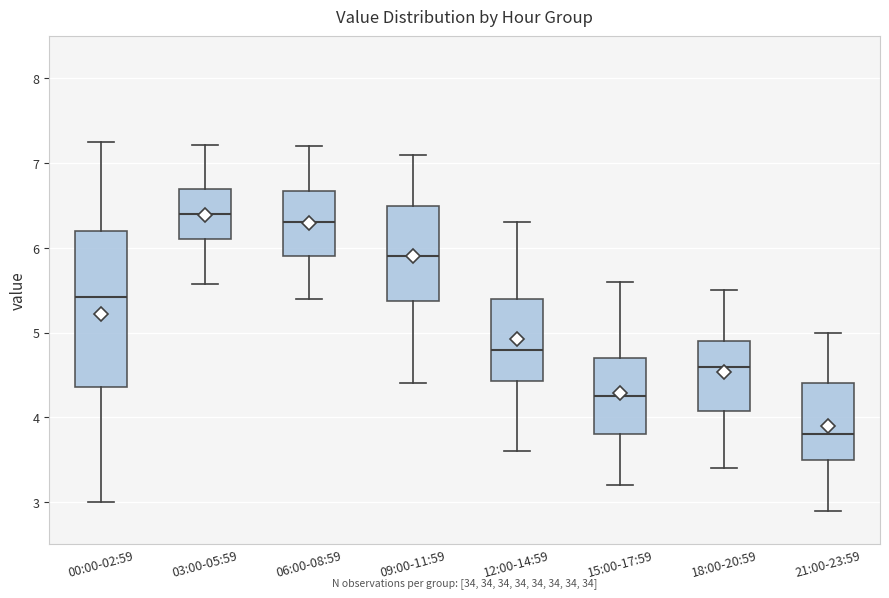

Where does the median line of the box for 18:00-20:59 sit on the y-axis? The values are not printed on the chart, so give them approximately, as read against the axis.

4.6